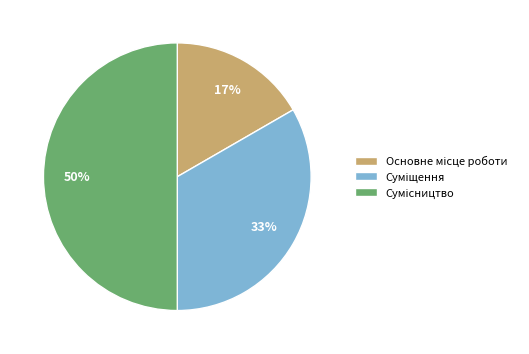

To the nearest percent, what is the difference between the largest and smallest slice percentages?

33%